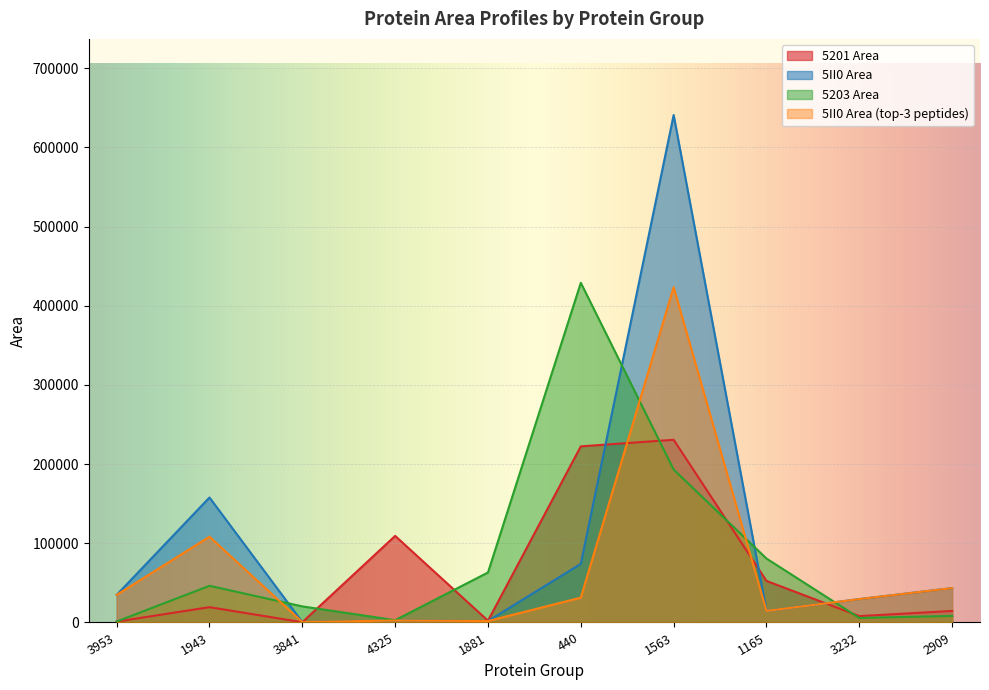

What is the sum of the 5201 Area values at 3841 and 3953?

1418.1